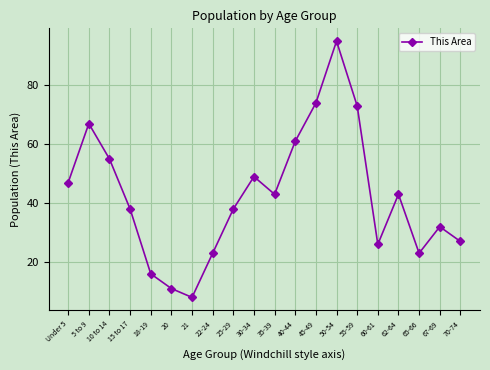

What is the smallest value displayed?

8